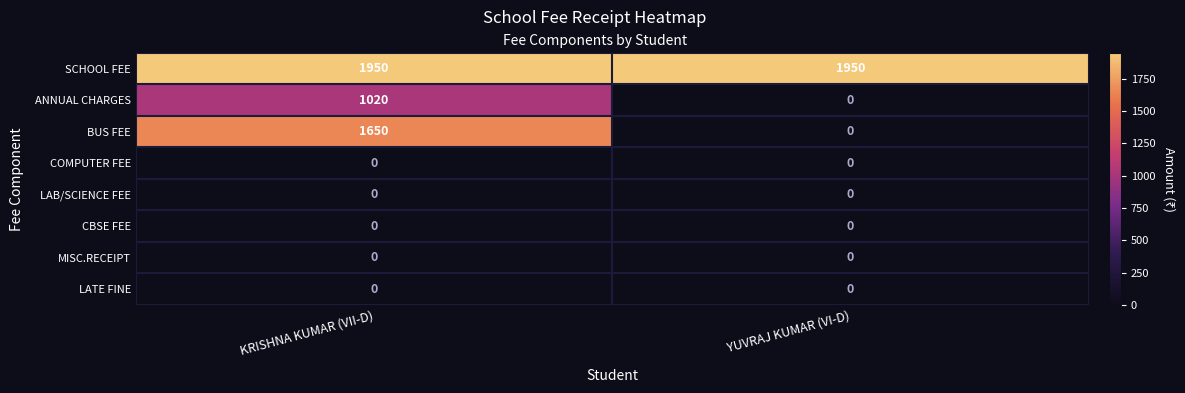

Rank the categories by ANNUAL CHARGES value from lowest to highest.

YUVRAJ KUMAR (VI-D), KRISHNA KUMAR (VII-D)